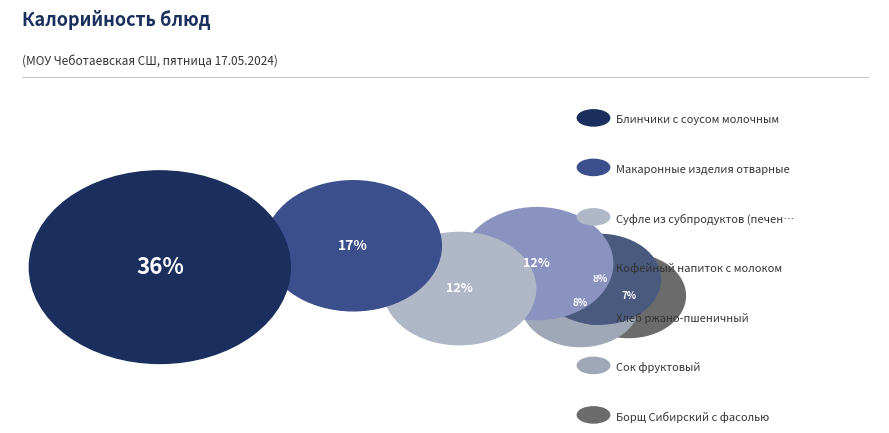

What percentage is NOT represented by Сок фруктовый?

92.5%